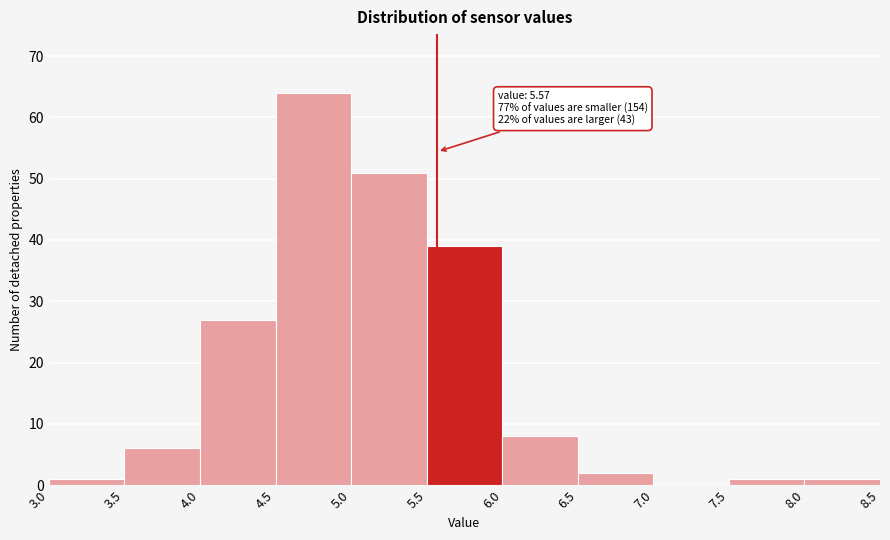

Over which range of the x-axis is the bar tallest?

4.5 to 5.0